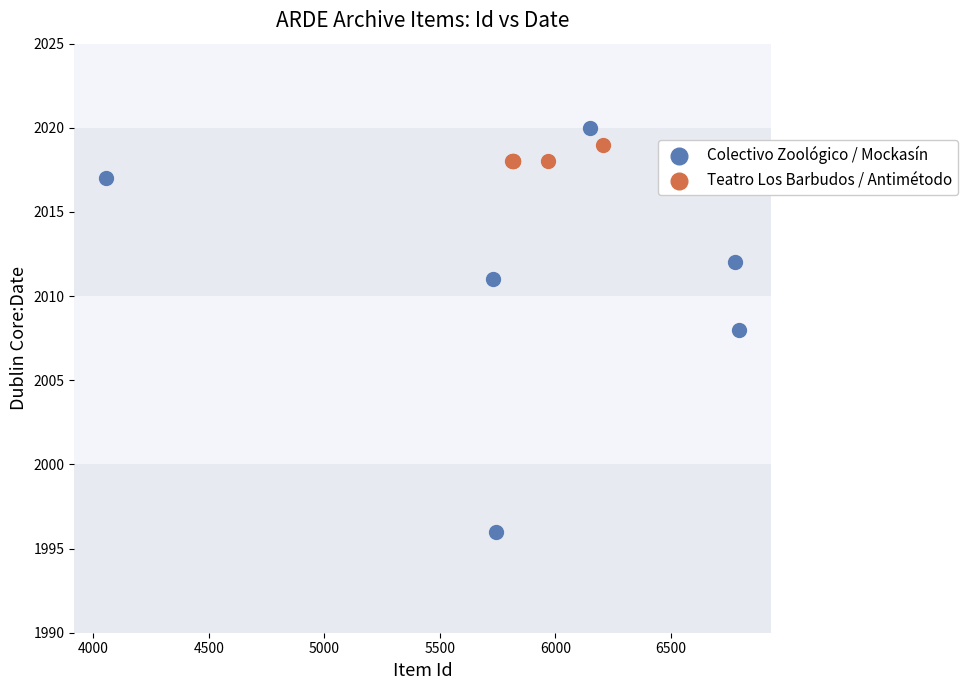

Which series reaches the minimum Y coordinate?

Colectivo Zoológico / Mockasín